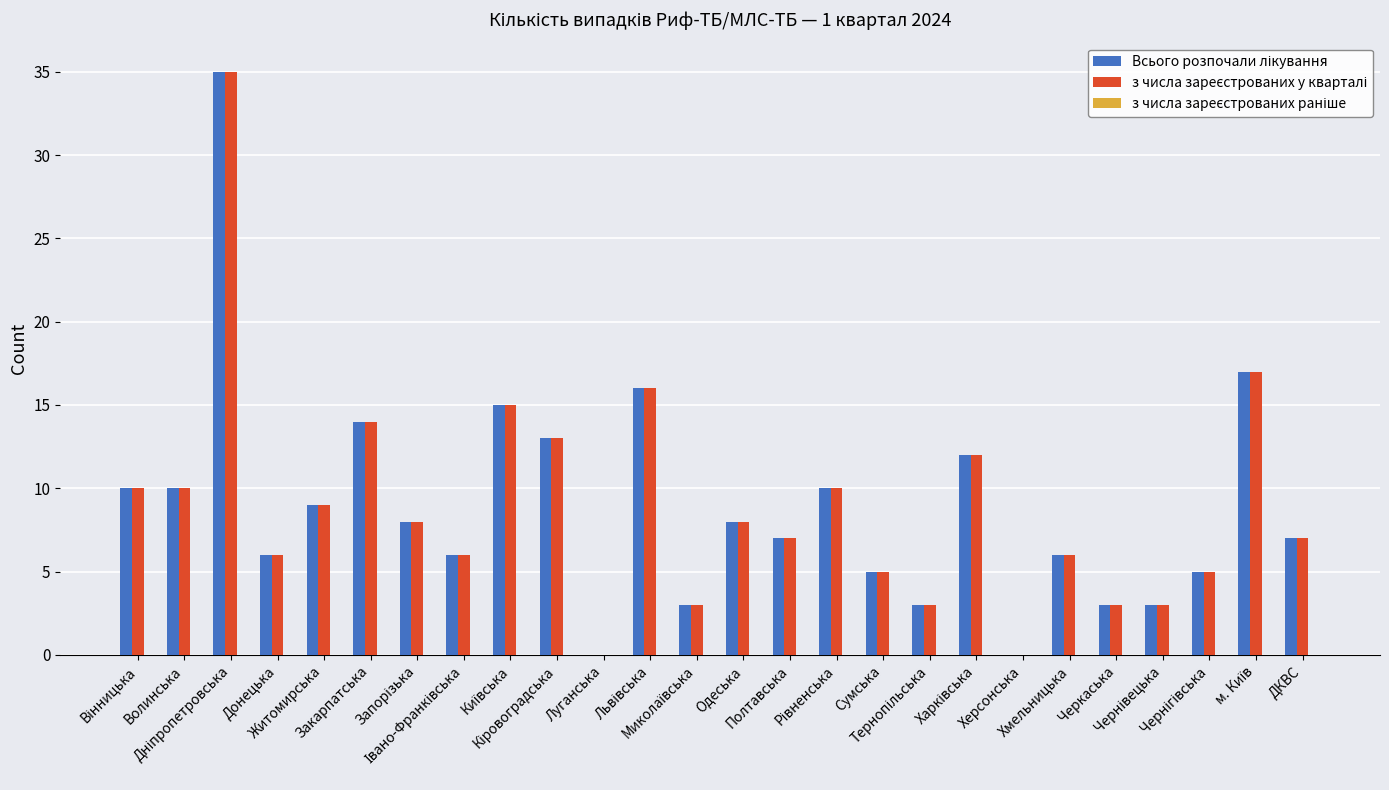

How many groups of bars are there?

26